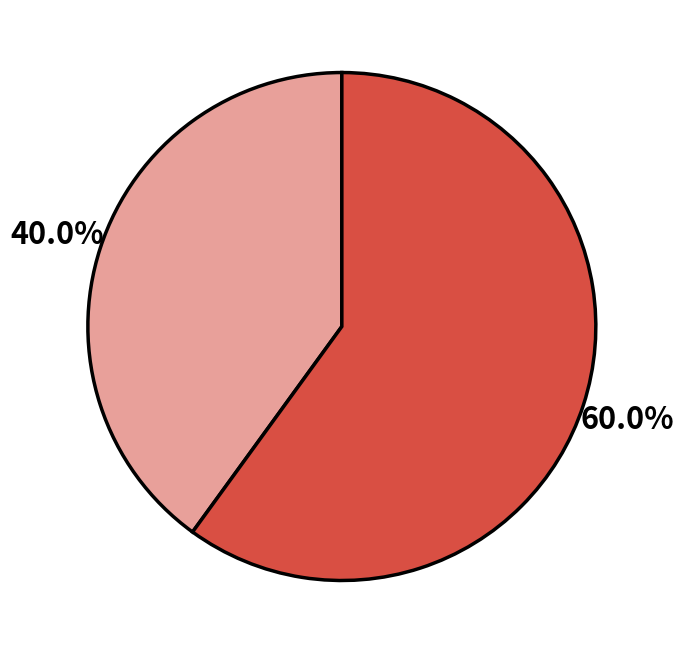

Is there a majority slice in this chart?

Yes